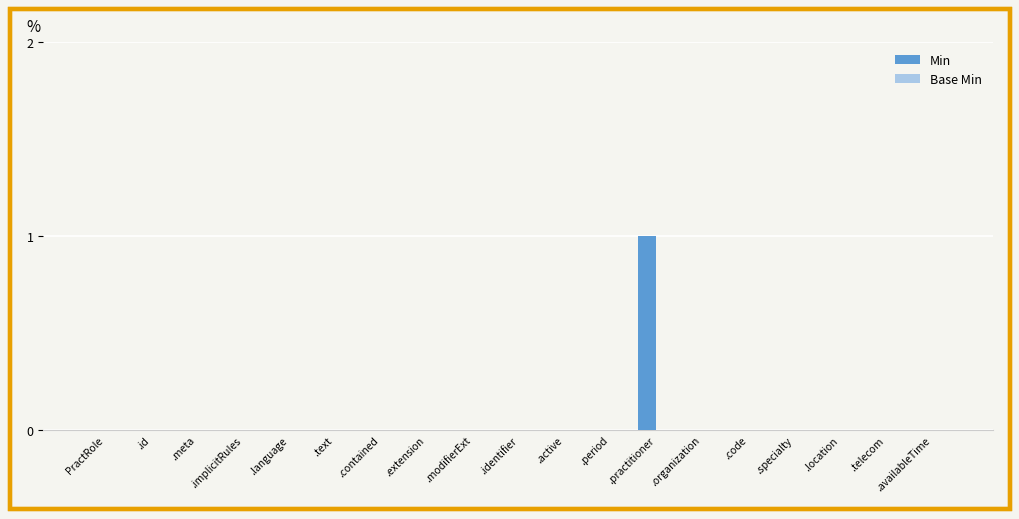

The chart shows a value of 0 at .code. True or false?

True